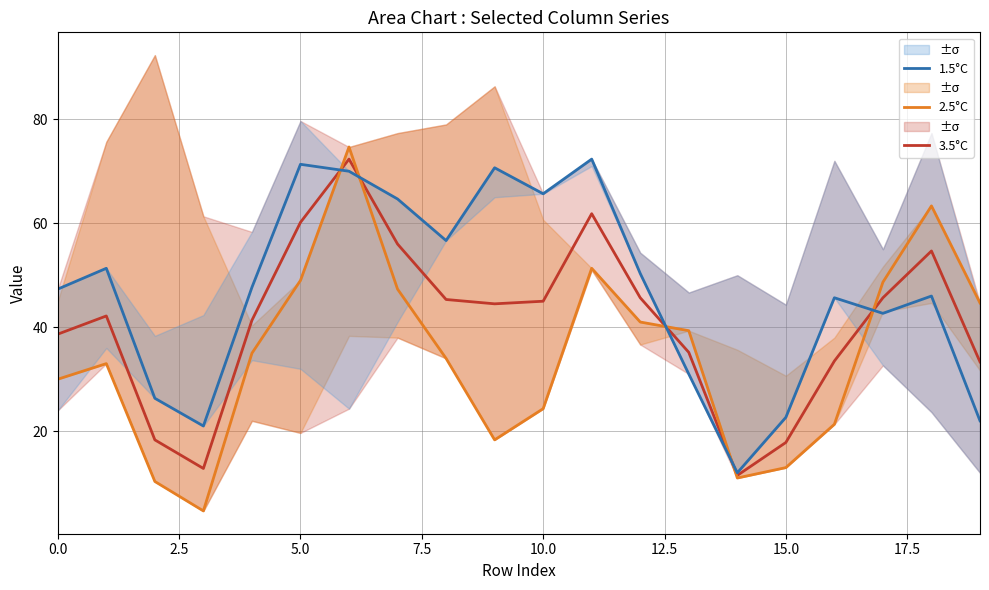

Which series has the largest range (max minus min)?

2.5°C